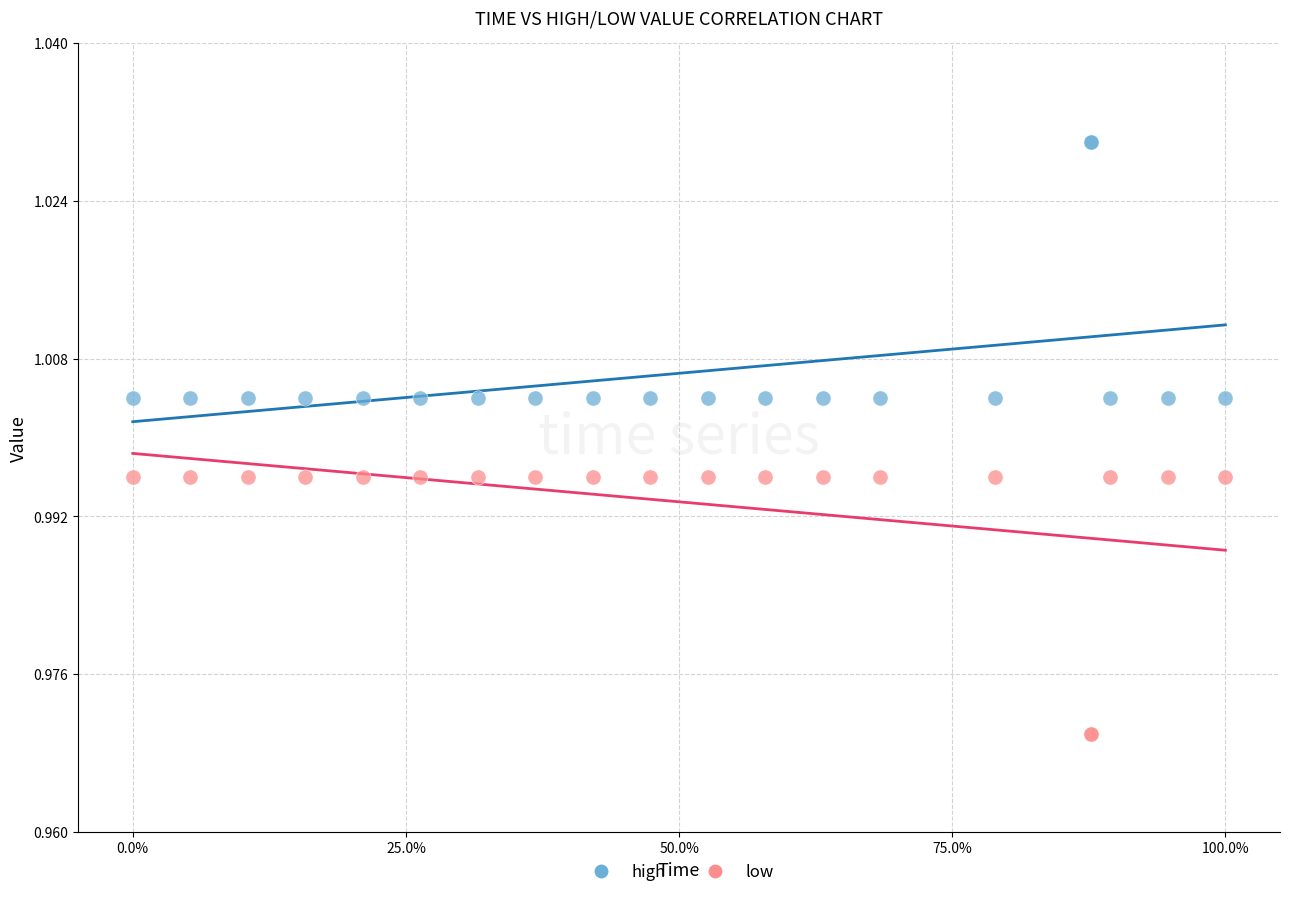

What are all the series names shown in the legend?

high, low